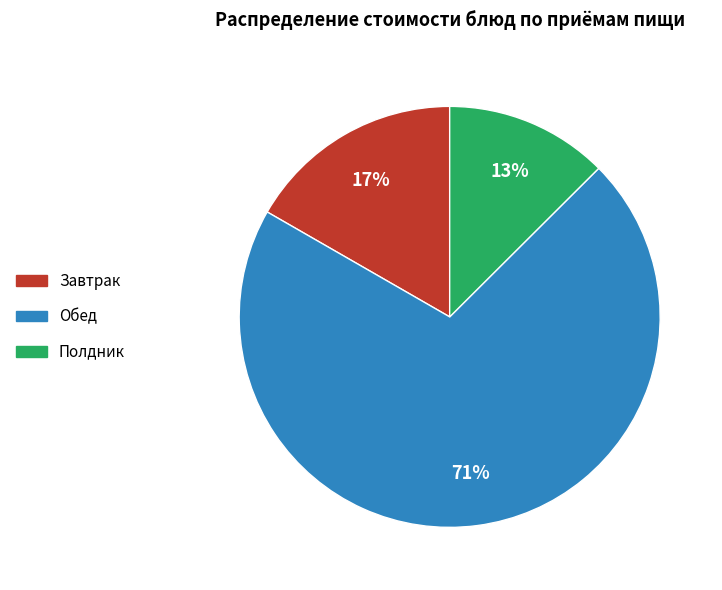

To the nearest percent, what is the average slice percentage?

33%